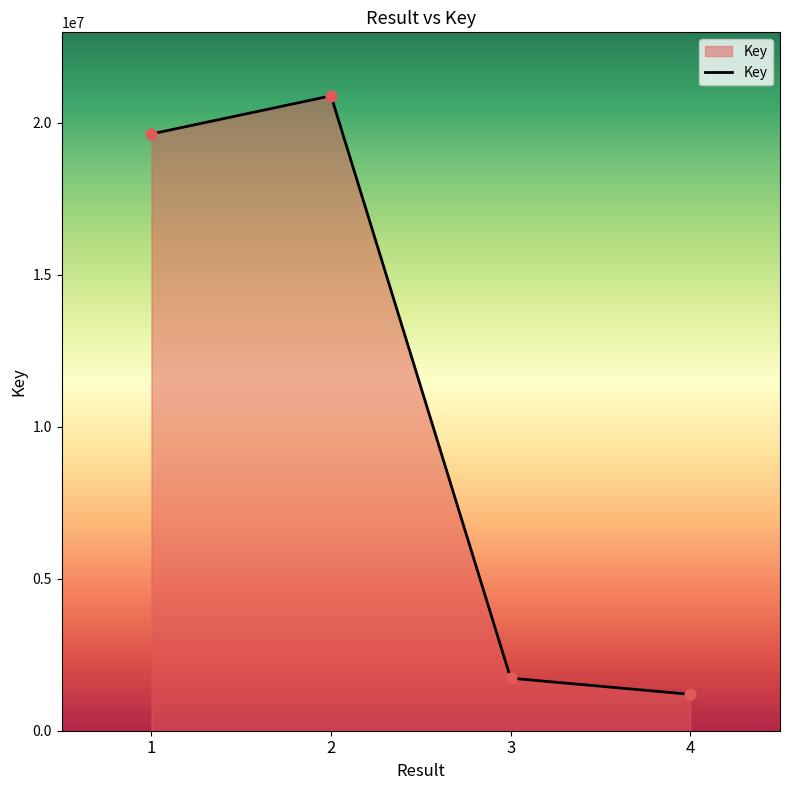

Between 2 and 3, which is larger?

2